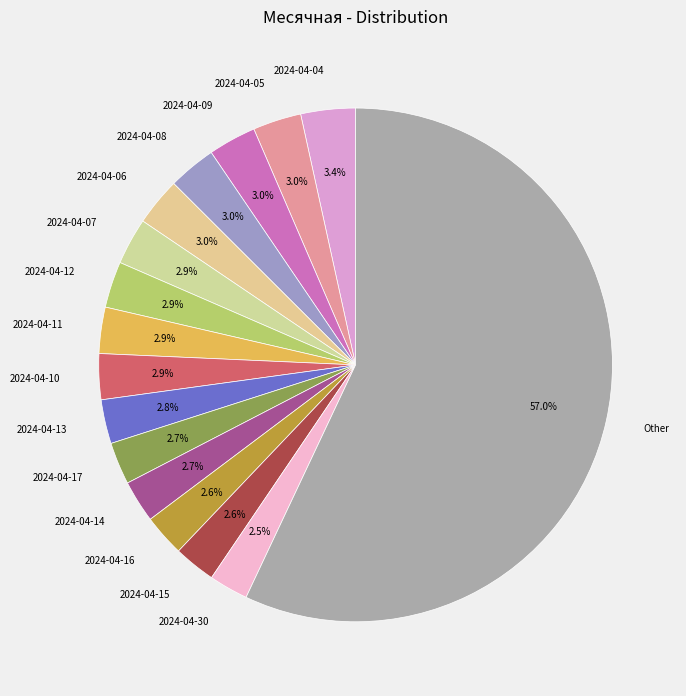

Which category has the biggest portion of the pie?

Other